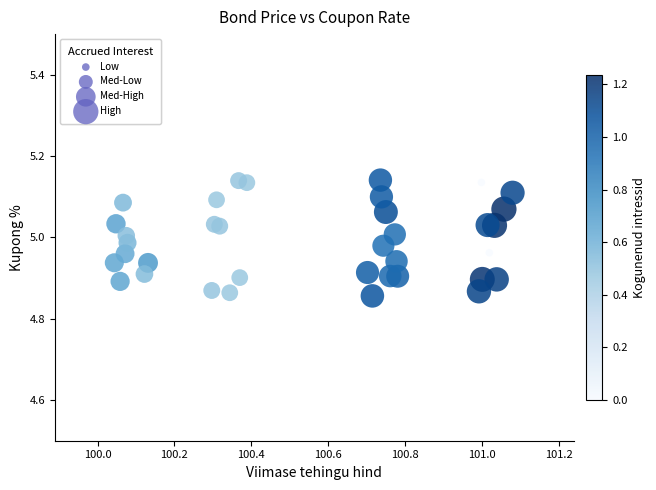

What is the range of Y values (max minus min)?

0.3